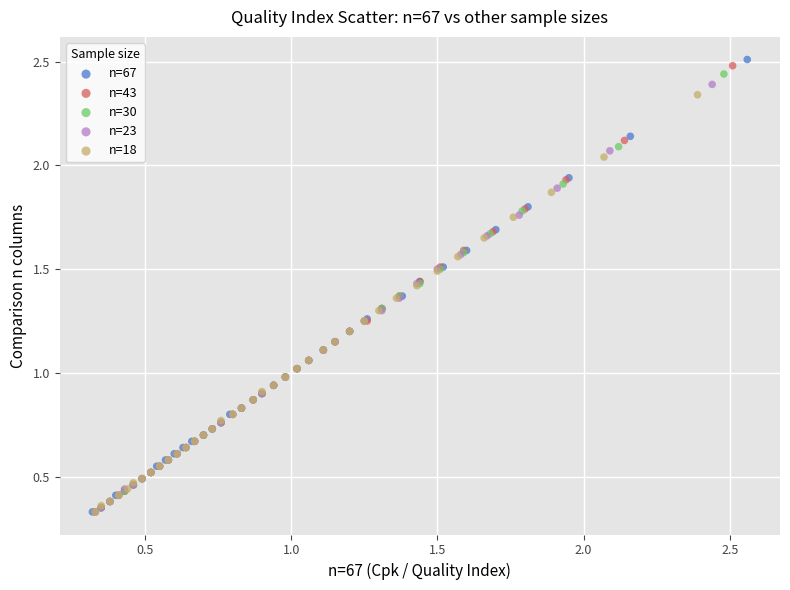

Which series has the widest spread of Y values?

n=67